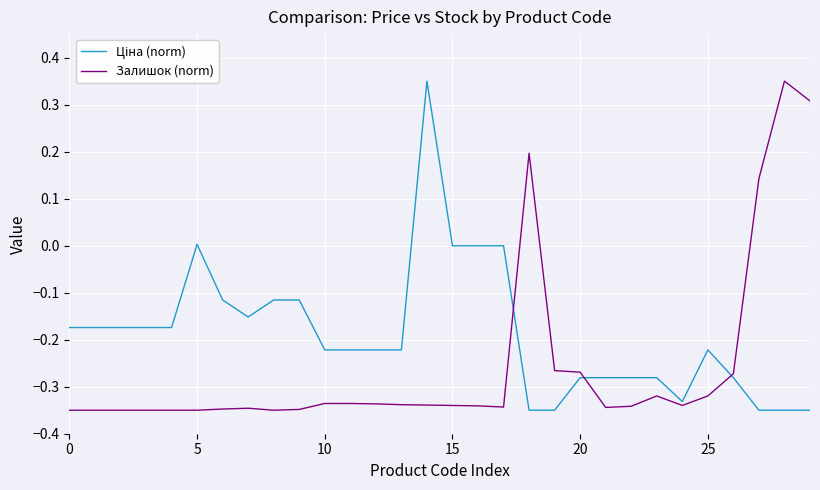

What is the difference between the maximum and minimum values in the Ціна (norm) series?

0.7